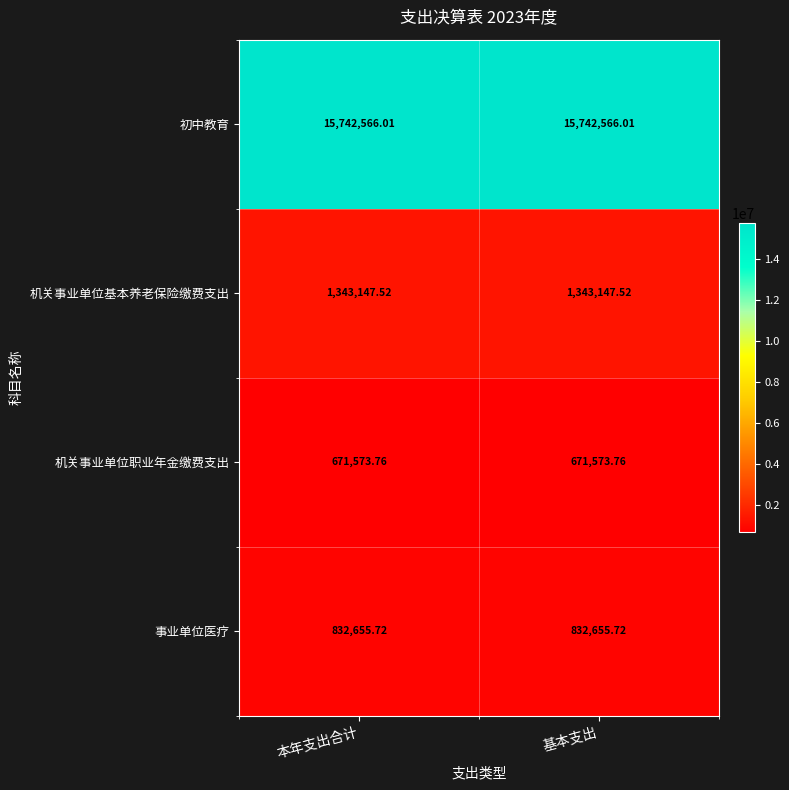

Which series has the largest total across all categories?

初中教育